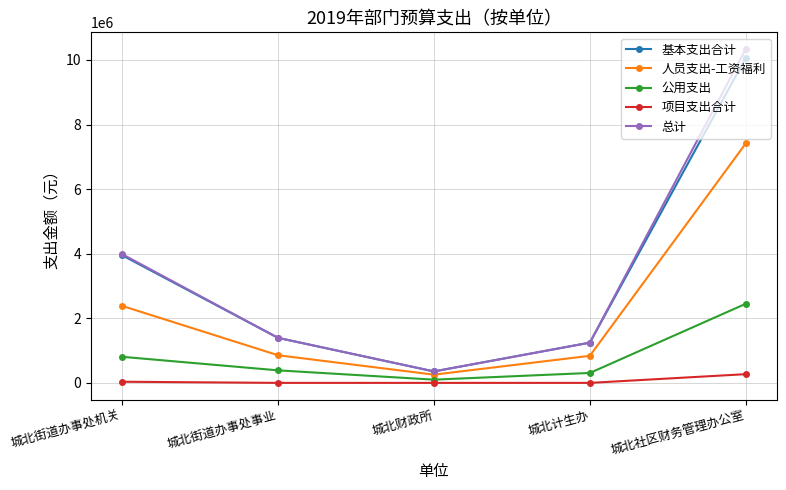

How many data points does each series have?

5